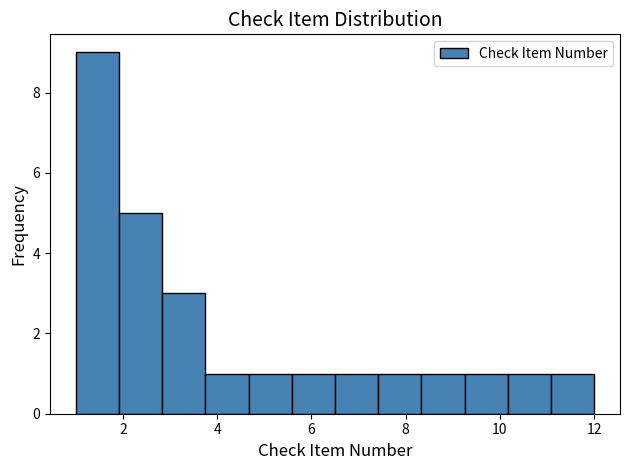

What is the height of the bar covering 4.6 to 5.6 on the x-axis? Neither the bar edges nor the heights are printed on the chart, so give them approximately, as read against the axes.

1